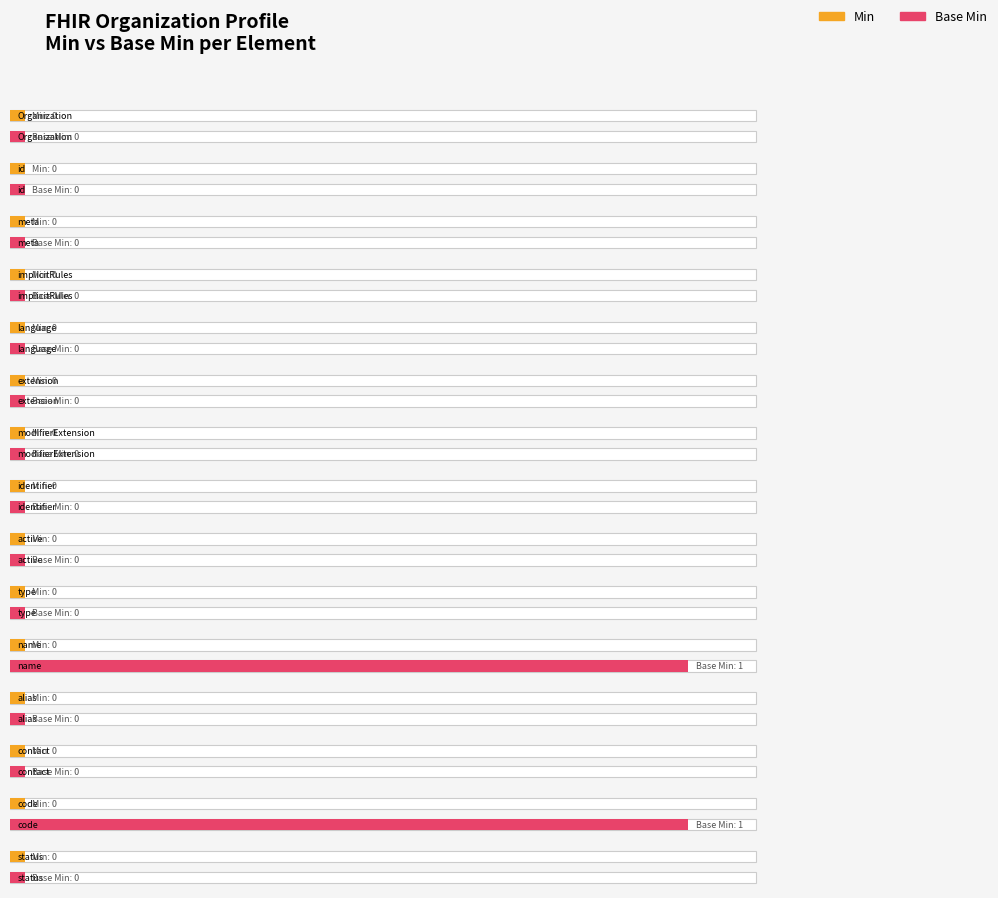

Is the value of Min at  greater than the value of Base Min at ?

No